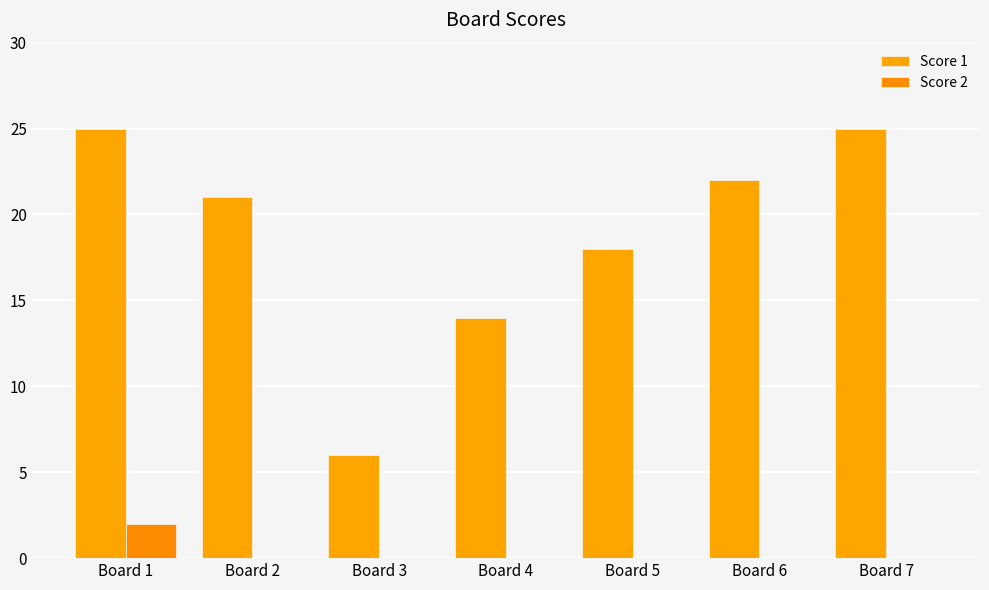

The value of Score 2 at Board 1 is 2. True or false?

True